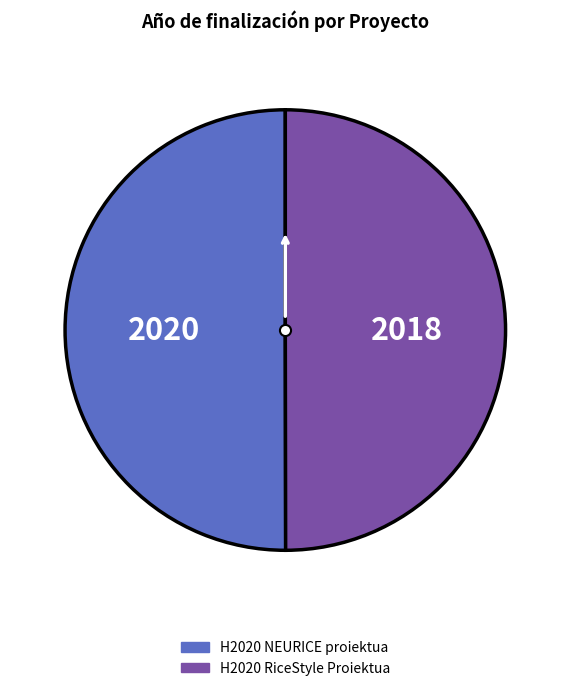

Approximately how many times larger is the value at H2020 RiceStyle Proiektua compared to H2020 NEURICE proiektua?

1.0